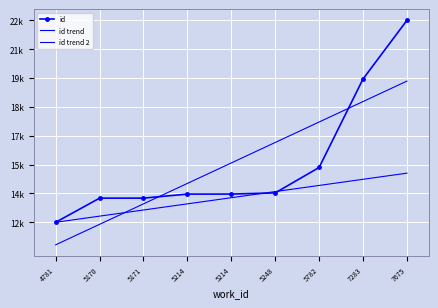

At how many categories does at least one series exceed 22719?

1